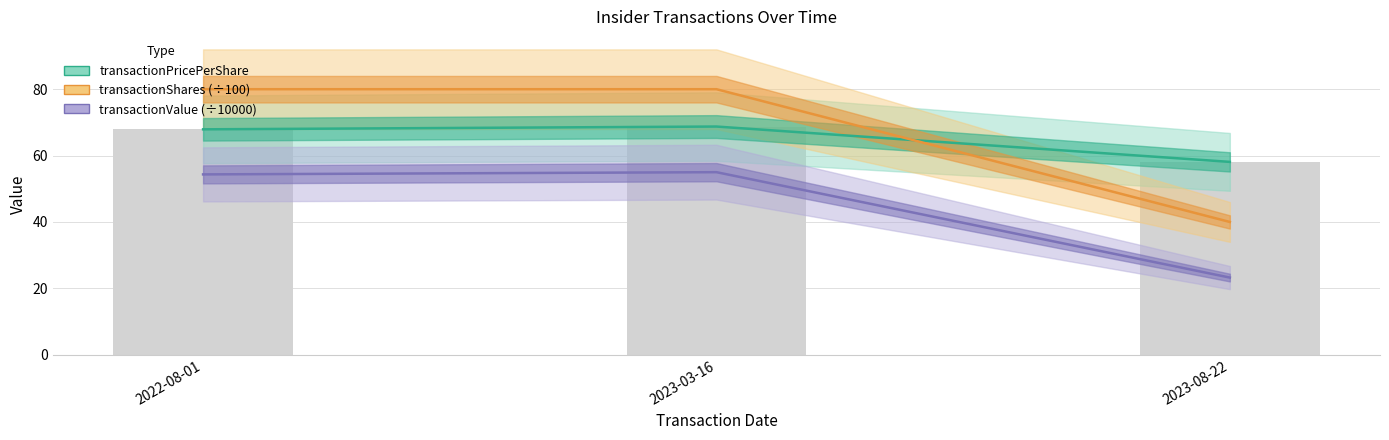

At which category is the sum across all series the highest?

2023-03-16